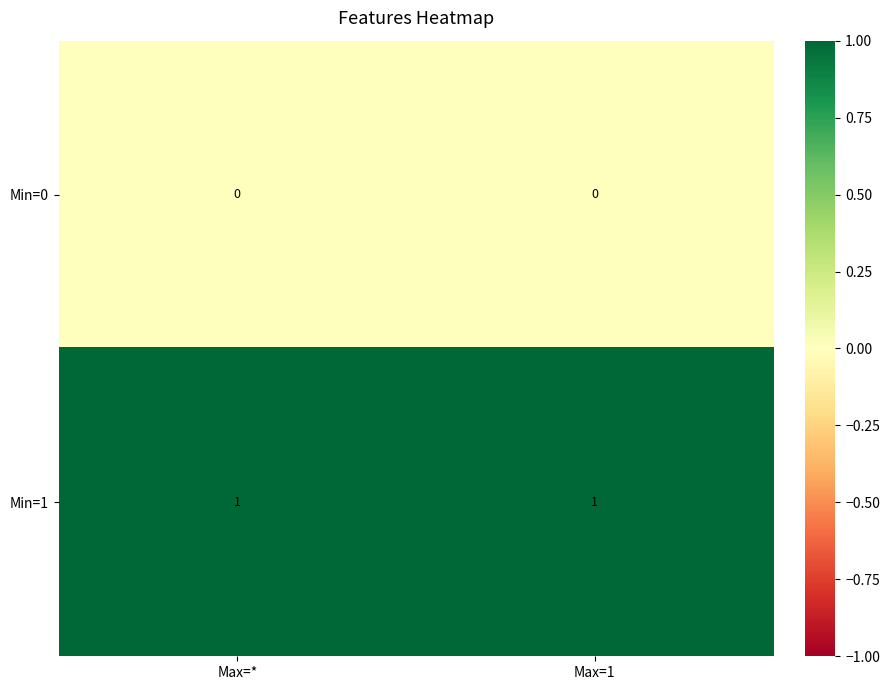

The Min=0 series shows 0 at Max=1. True or false?

True